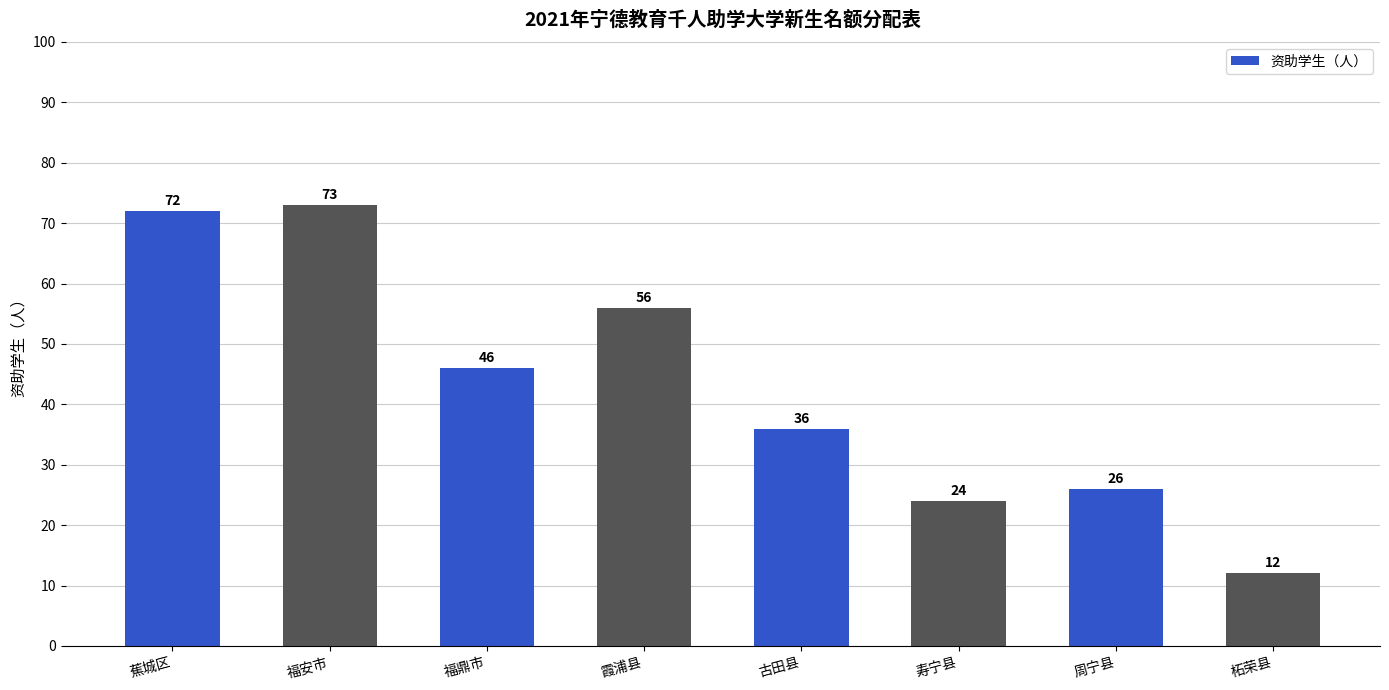

At which label does the data first exceed 46?

蕉城区